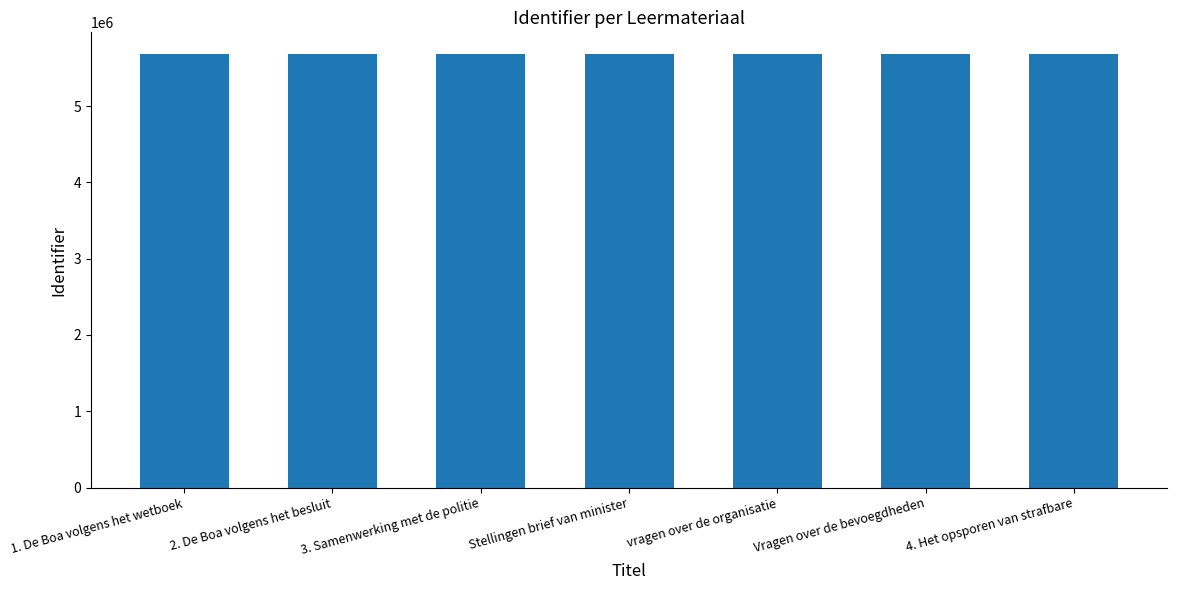

What is the smallest value displayed?

5680987